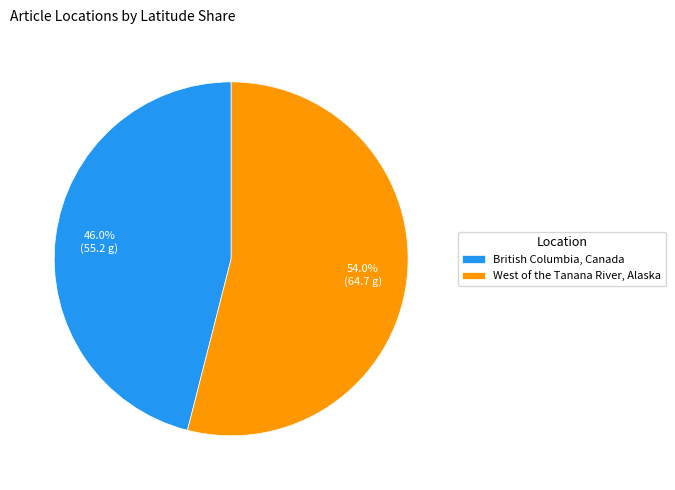

Which has a higher value, British Columbia, Canada or West of the Tanana River, Alaska?

West of the Tanana River, Alaska